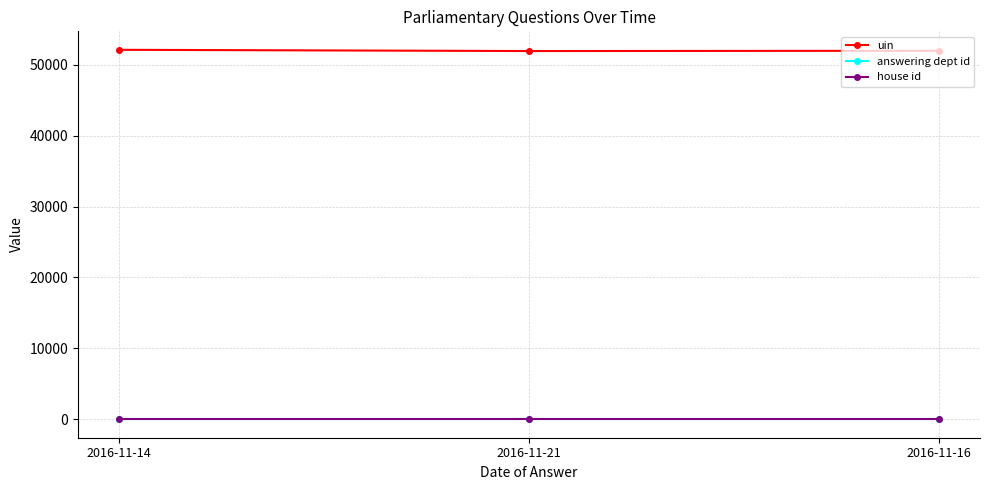

What is the value of the answering dept id point at the 2nd from the left?

1